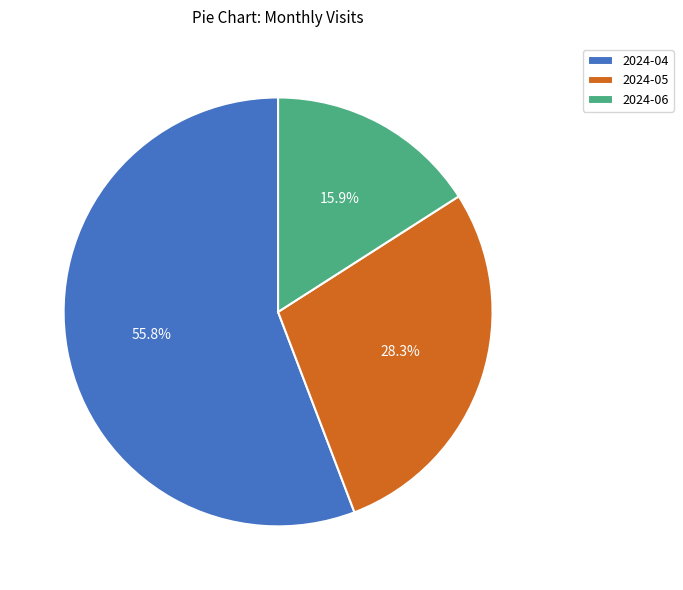

Count the number of slices in the pie.

3